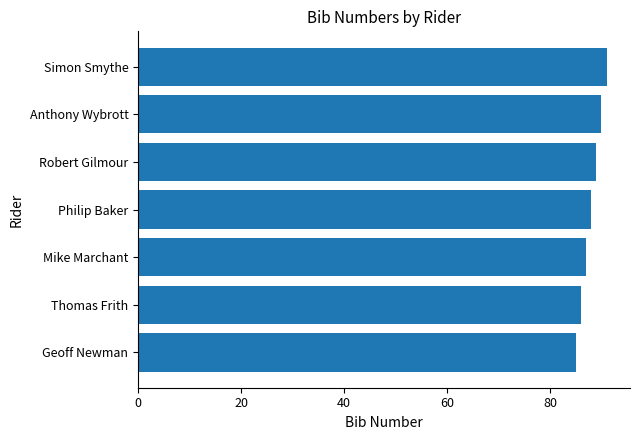

What is the average value?

88